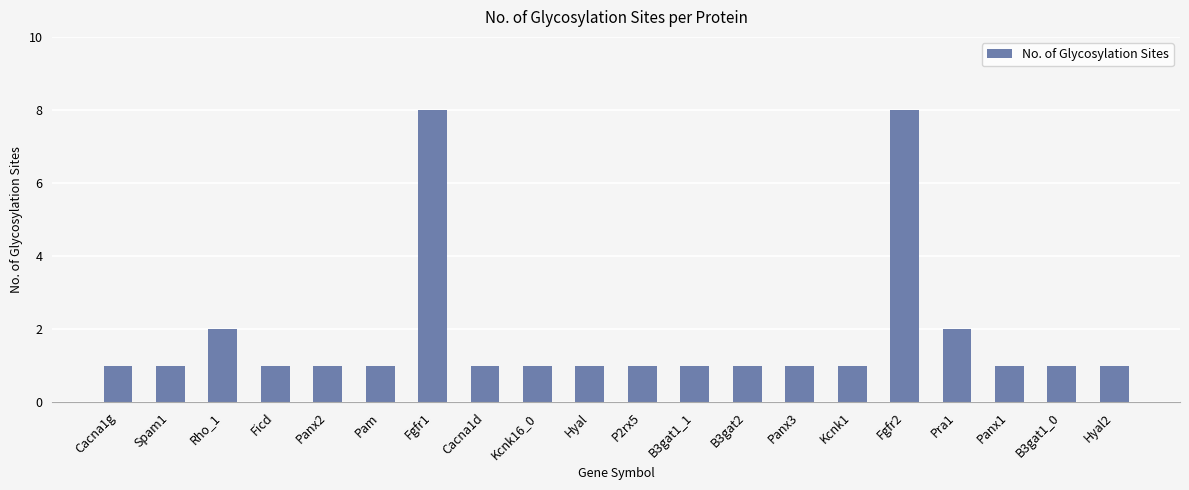

The value at Panx3 is 1. True or false?

True